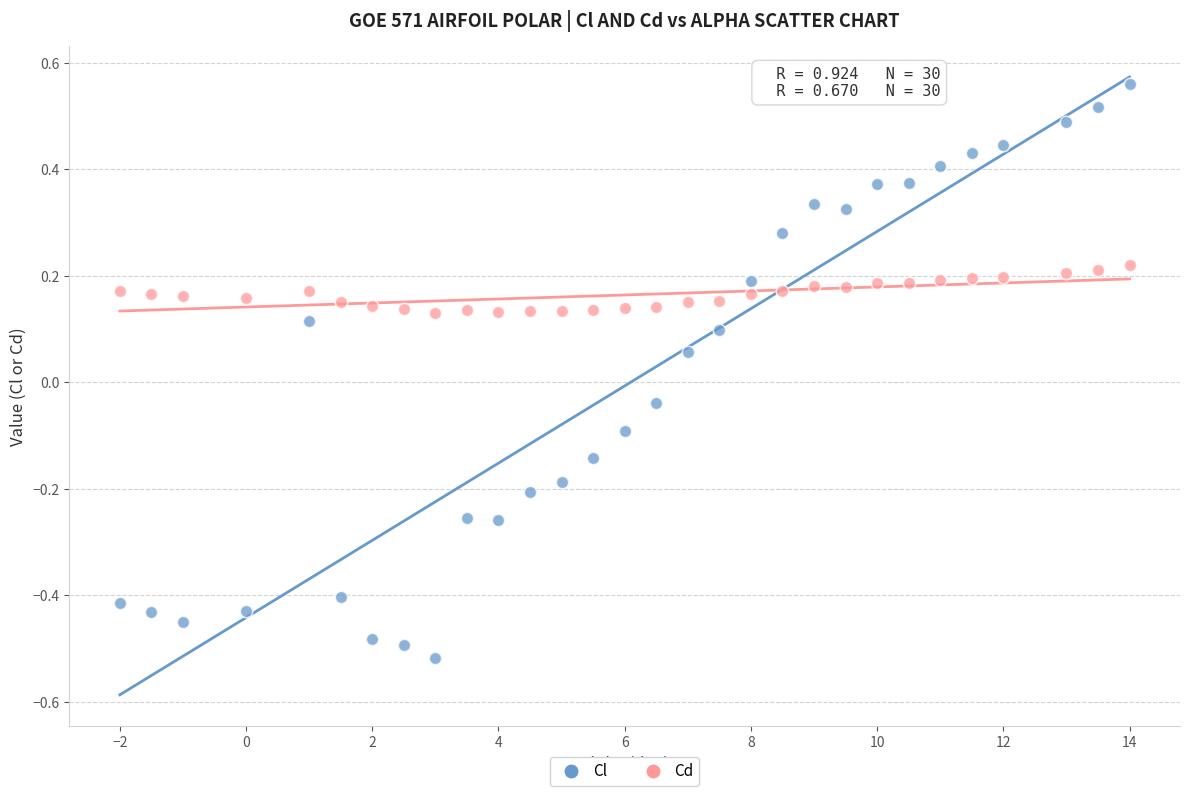

Across all data points, what is the range of X values (max minus min)?

16.0